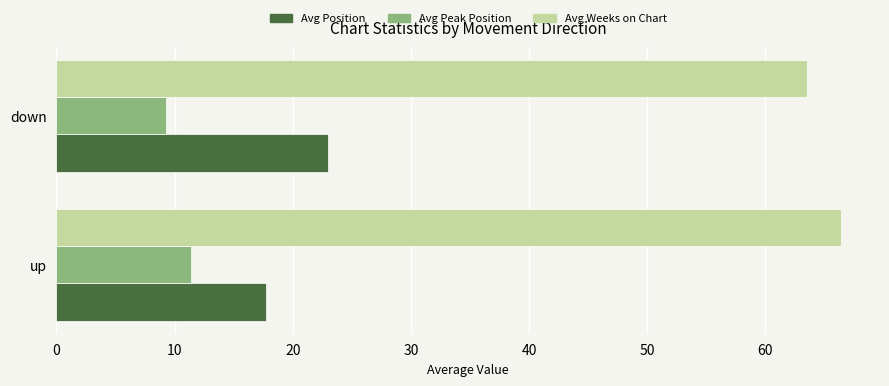

Which series has the largest range (max minus min)?

Avg Position